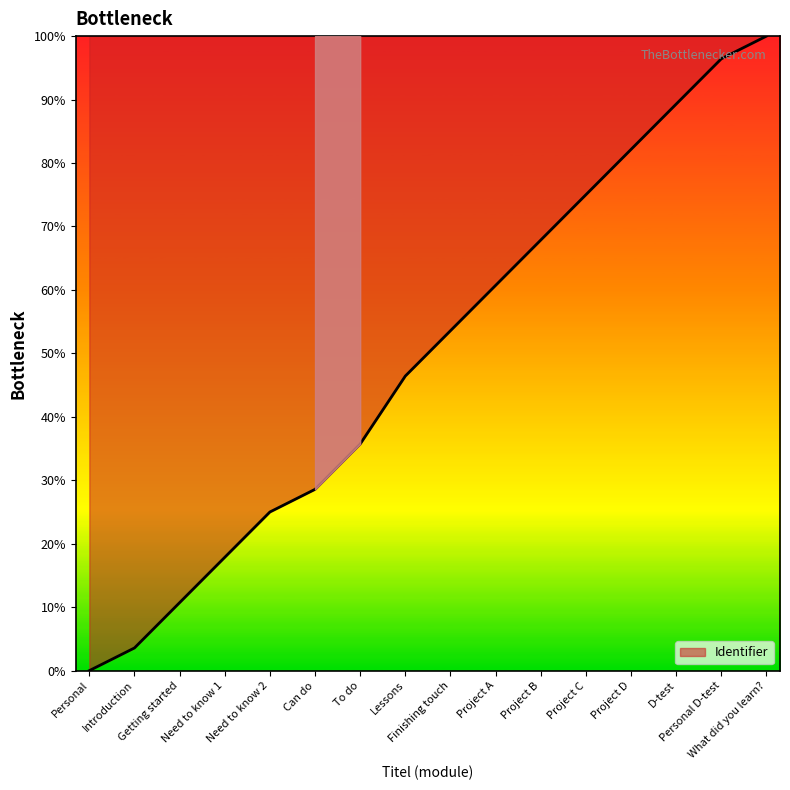

Reading left to right, list all the values displayed in this chart.

Personal=0.0	Introduction=3.6	Getting started=10.7	Need to know 1=17.9	Need to know 2=25.0	Can do=28.6	To do=35.7	Lessons=46.4	Finishing touch=53.6	Project A=60.7	Project B=67.9	Project C=75.0	Project D=82.1	D-test=89.3	Personal D-test=96.4	What did you learn?=100.0